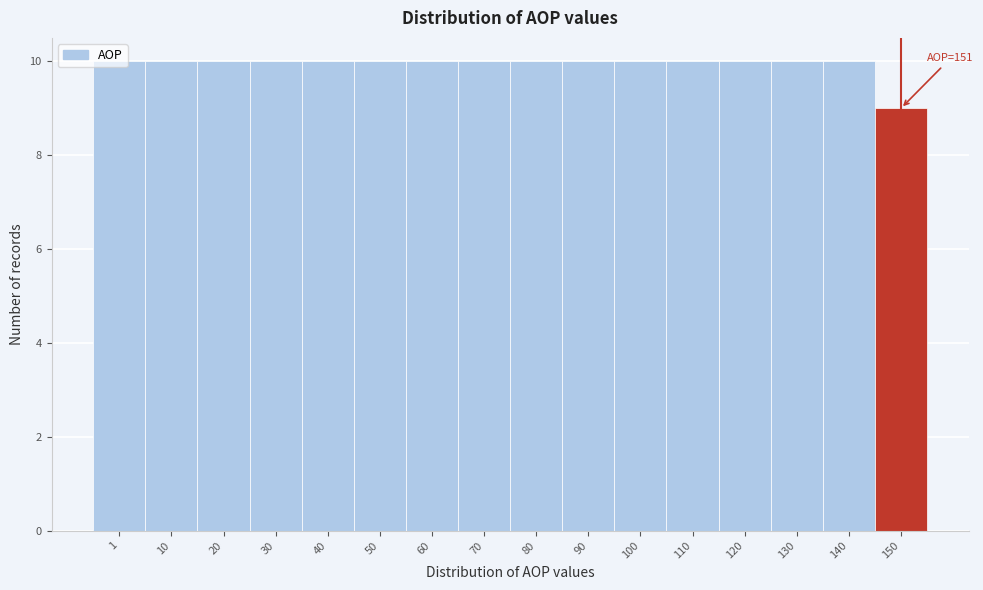

What is the smallest value displayed?

9